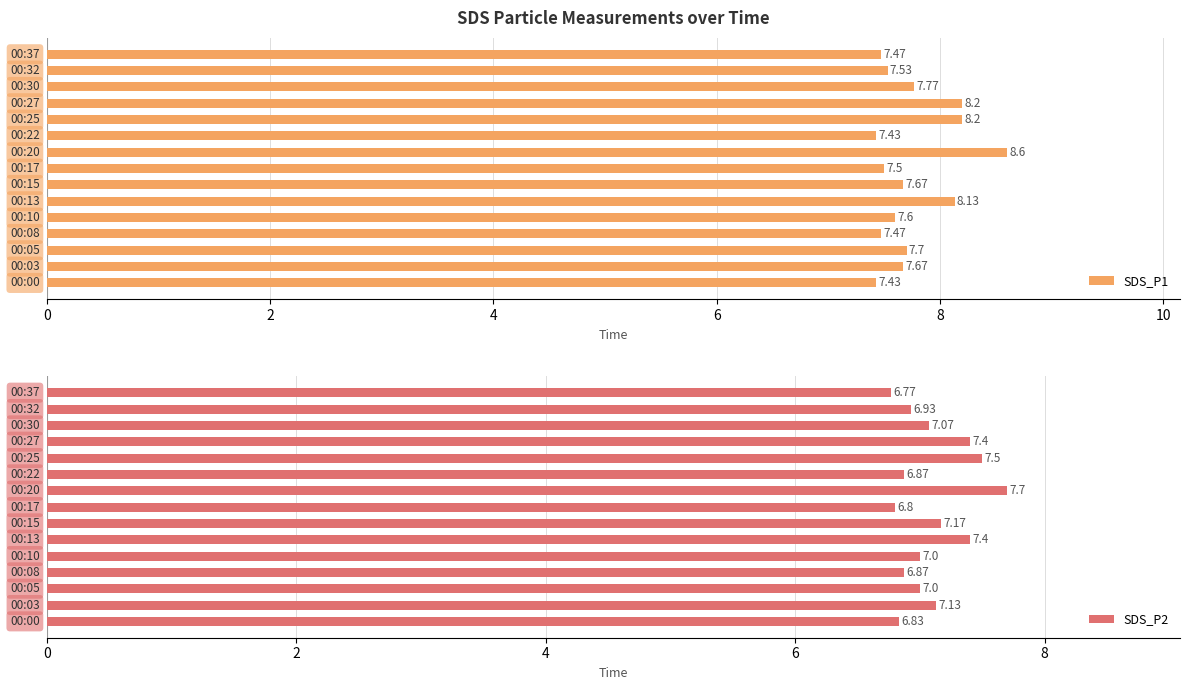

How many groups of bars are there?

15